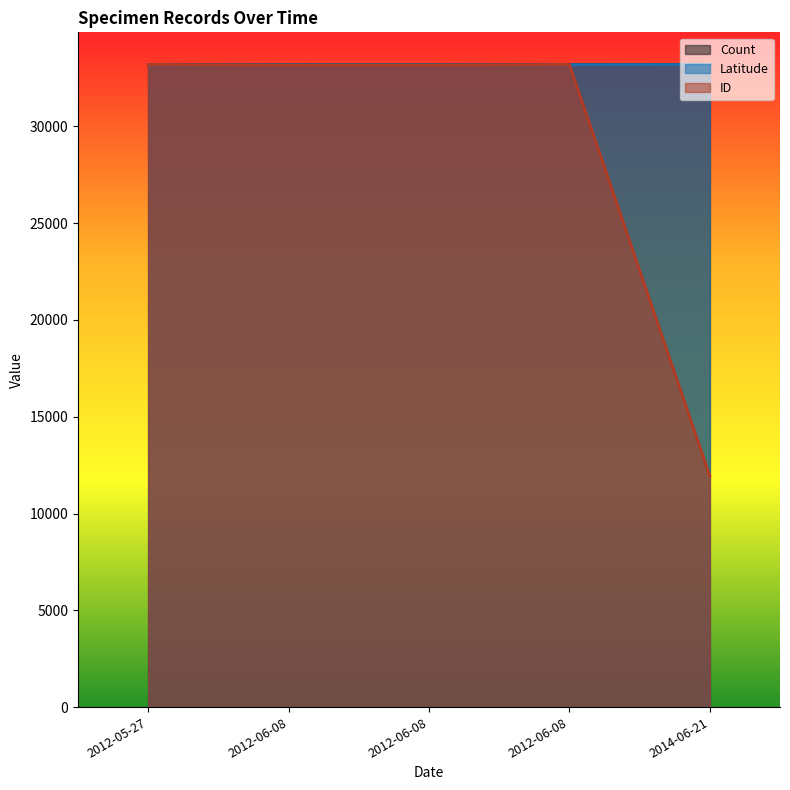

What is the highest value of the Count series?

33198.0